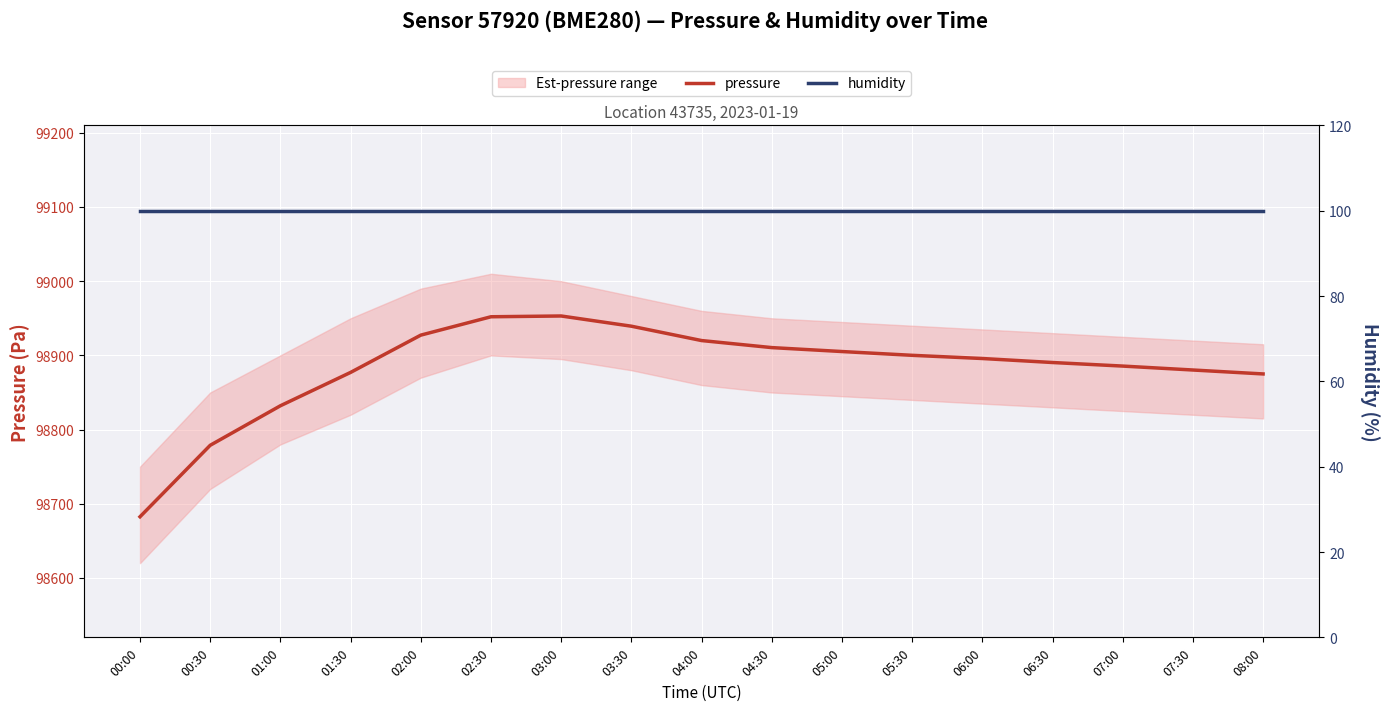

Reading left to right, list all the values displayed in this chart.

pressure: 00:00=98682.5	00:30=98778.9	01:00=98832.1	01:30=98877.1	02:00=98927.3	02:30=98952.1	03:00=98953.1	03:30=98939.4	04:00=98920.0	04:30=98910.5	05:00=98905.2	05:30=98900.1	06:00=98895.8	06:30=98890.4	07:00=98885.6	07:30=98880.3	08:00=98875.0
humidity: 00:00=100.0	00:30=100.0	01:00=100.0	01:30=100.0	02:00=100.0	02:30=100.0	03:00=100.0	03:30=100.0	04:00=100.0	04:30=100.0	05:00=100.0	05:30=100.0	06:00=100.0	06:30=100.0	07:00=100.0	07:30=100.0	08:00=100.0